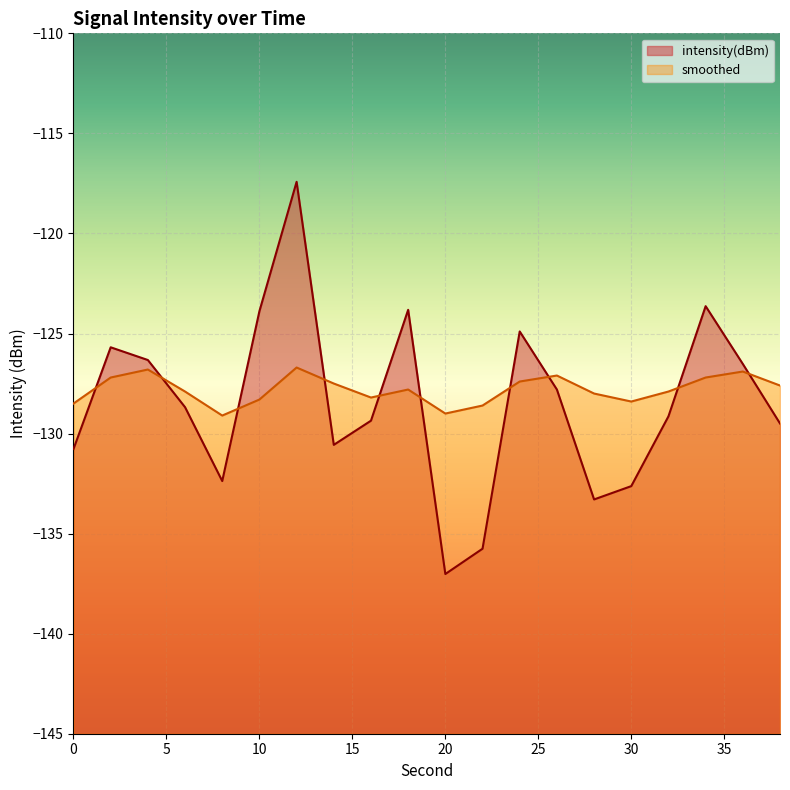

Where does the intensity(dBm) series first go above -128?

2